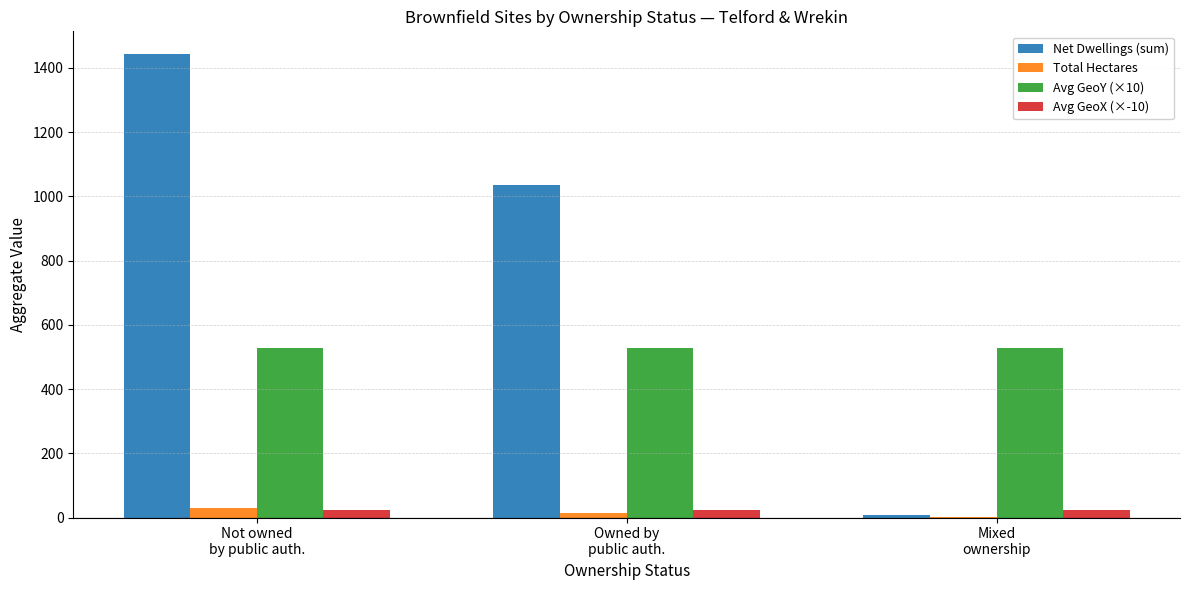

How many groups of bars are there?

3